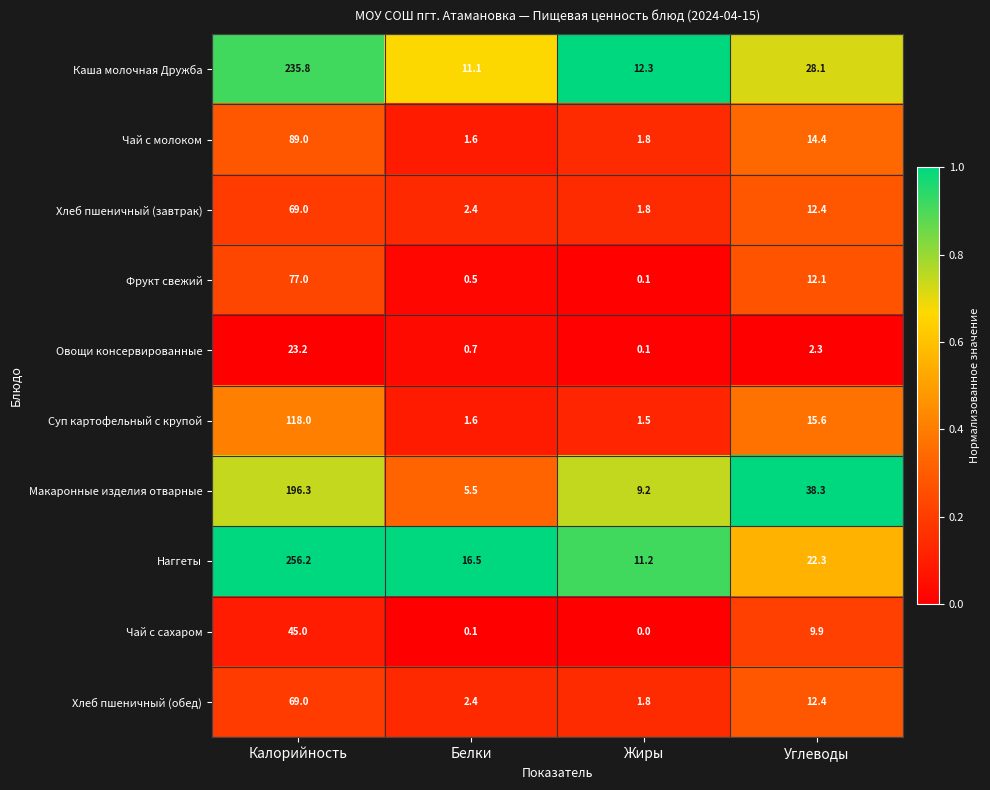

At which label does Фрукт свежий reach its minimum?

Жиры